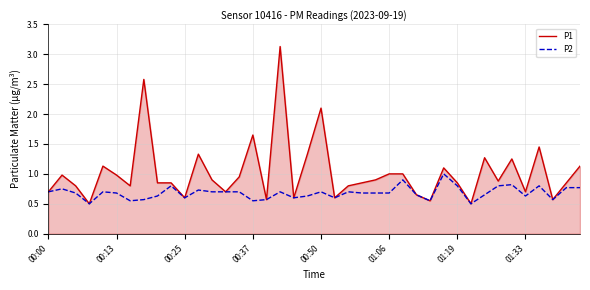

Rank the series by their maximum value, from lowest to highest.

P2, P1